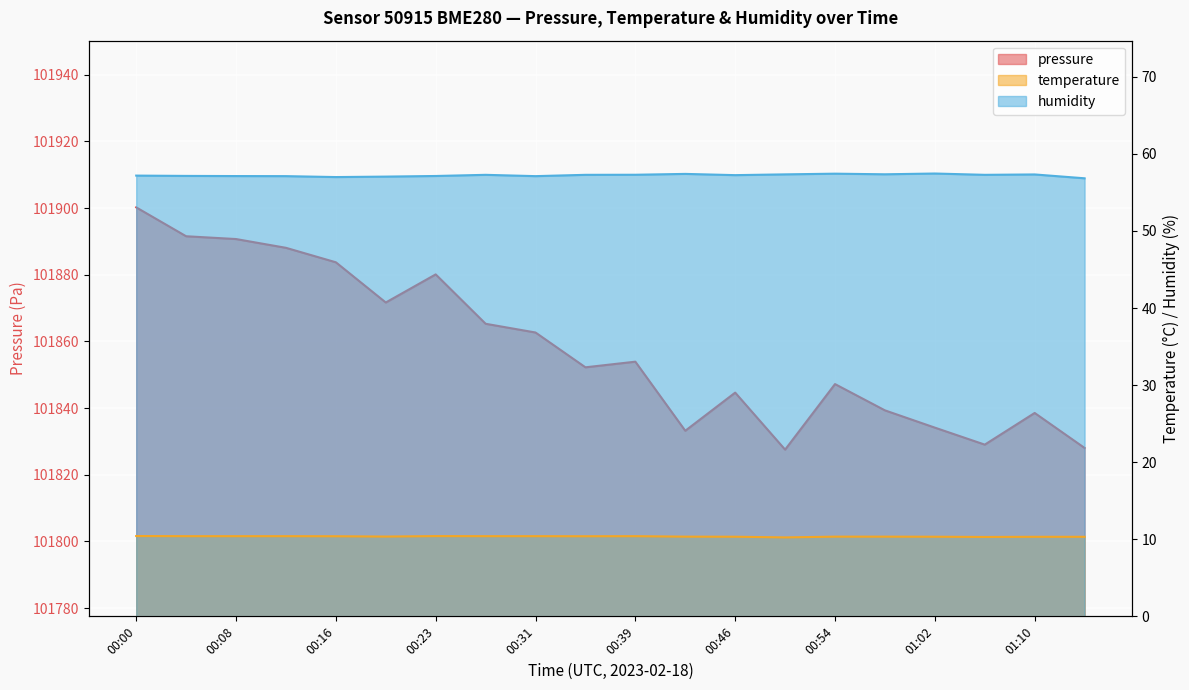

Which has a higher value, 00:08 or 00:39?

00:08